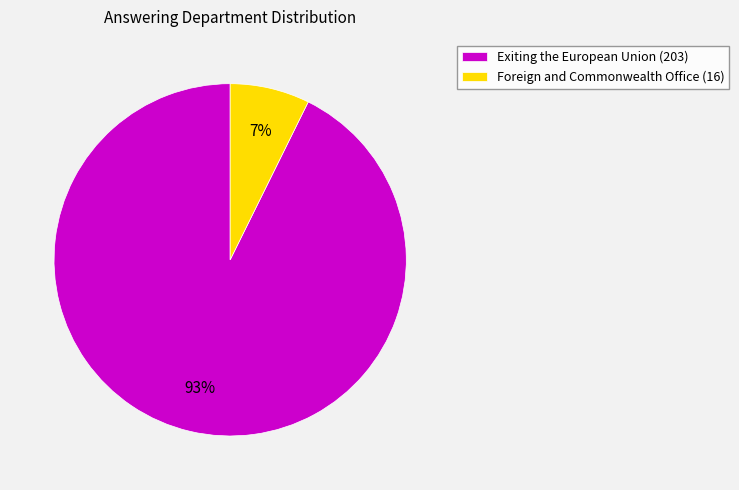

To the nearest percent, what is the average slice percentage?

50%